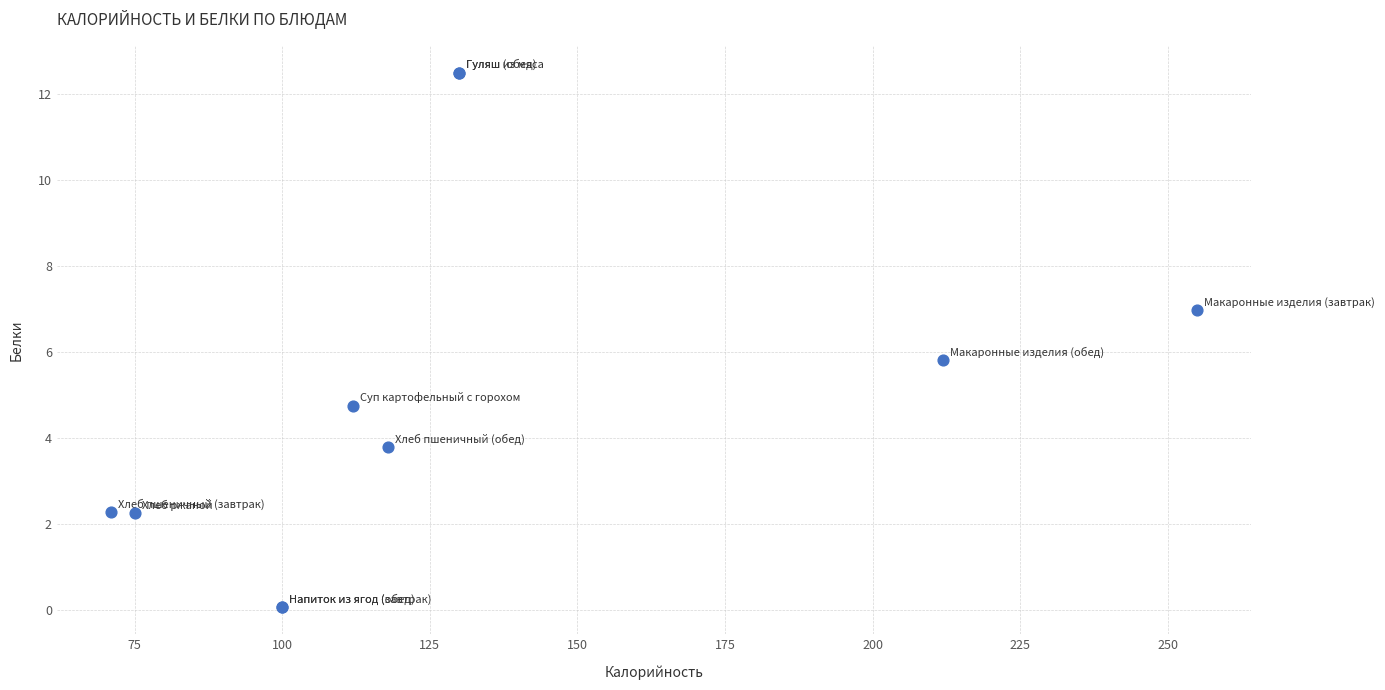

What Y value in the scatter plot is closest to 6?

5.8